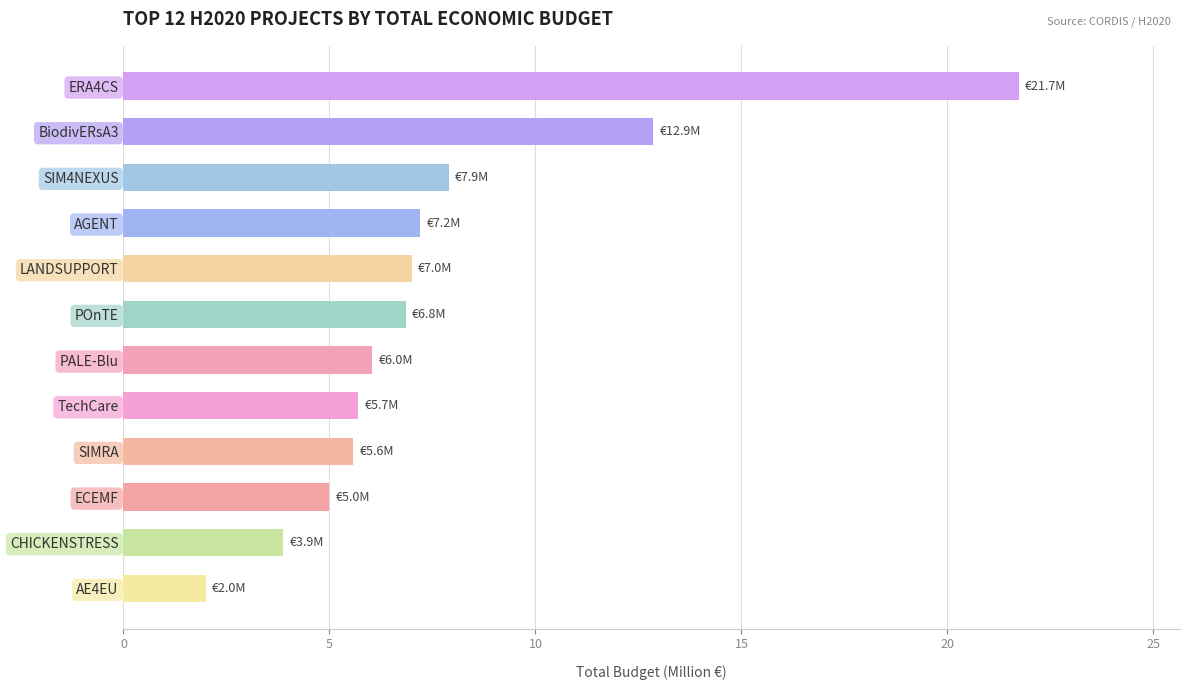

How many distinct data groups are displayed?

1